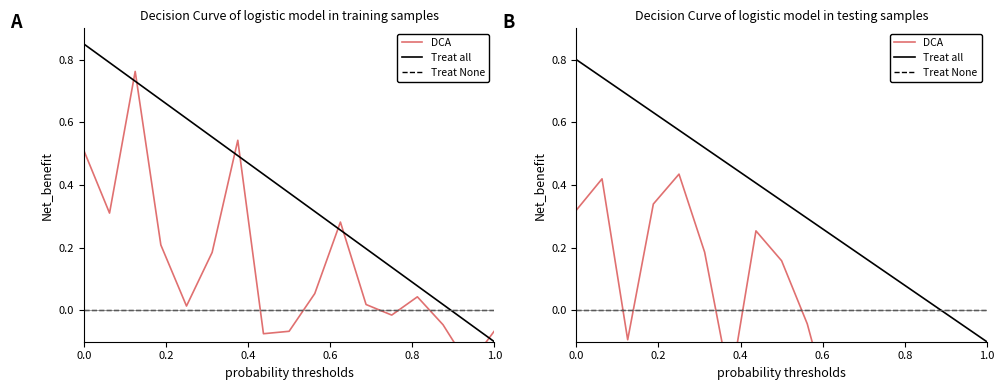

What is the label of the 5th point from the left?

0.8